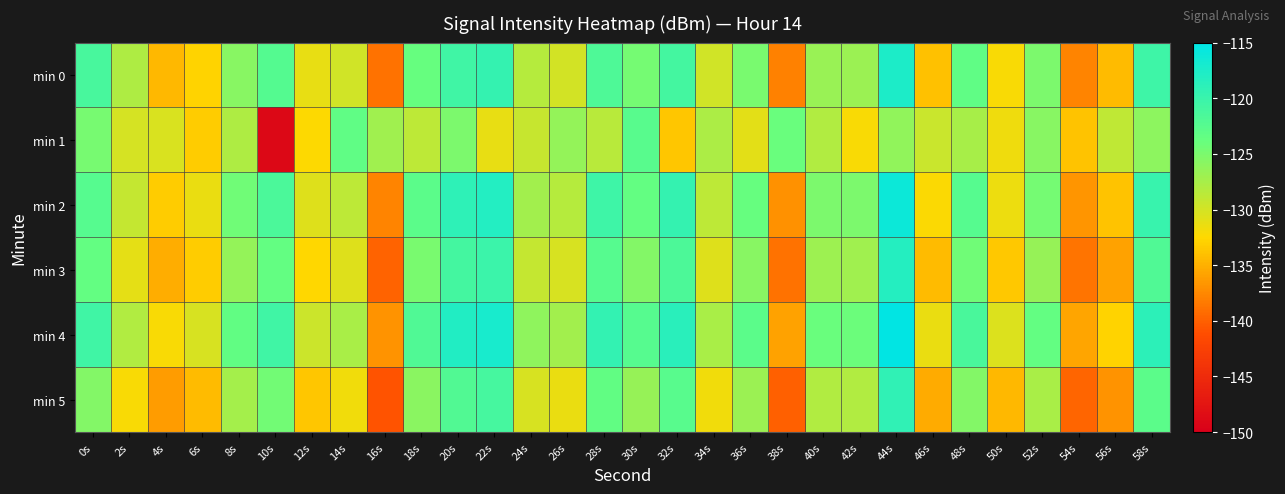

Reading right to left, what are all the values shown in this chart?

min 0: 58s=-120.4	56s=-134.4	54s=-137.8	52s=-125.1	50s=-132.1	48s=-123.3	46s=-134.0	44s=-117.5	42s=-126.8	40s=-126.7	38s=-137.9	36s=-124.9	34s=-129.9	32s=-121.0	30s=-124.6	28s=-121.8	26s=-129.9	24s=-128.4	22s=-119.5	20s=-120.5	18s=-123.8	16s=-138.9	14s=-129.8	12s=-131.2	10s=-122.3	8s=-125.8	6s=-132.8	4s=-134.5	2s=-127.9	0s=-121.2
min 1: 58s=-126.0	56s=-128.9	54s=-133.8	52s=-125.7	50s=-131.6	48s=-127.5	46s=-129.4	44s=-126.3	42s=-132.2	40s=-128.1	38s=-124.0	36s=-130.9	34s=-127.8	32s=-133.7	30s=-122.6	28s=-128.5	26s=-126.4	24s=-129.3	22s=-131.2	20s=-125.1	18s=-128.8	16s=-127.1	14s=-123.3	12s=-132.4	10s=-149.0	8s=-127.9	6s=-133.3	4s=-130.4	2s=-130.1	0s=-124.8
min 2: 58s=-119.9	56s=-133.8	54s=-136.7	52s=-124.6	50s=-131.5	48s=-122.4	46s=-132.3	44s=-116.2	42s=-125.1	40s=-125.0	38s=-136.9	36s=-123.8	34s=-128.7	32s=-119.6	30s=-123.5	28s=-120.4	26s=-128.3	24s=-127.2	22s=-118.1	20s=-119.0	18s=-122.9	16s=-137.8	14s=-128.7	12s=-130.6	10s=-121.5	8s=-124.4	6s=-131.3	4s=-133.2	2s=-129.1	0s=-122.5
min 3: 58s=-121.9	56s=-135.8	54s=-138.7	52s=-126.6	50s=-133.5	48s=-124.4	46s=-134.3	44s=-118.2	42s=-127.1	40s=-127.0	38s=-138.9	36s=-125.8	34s=-130.7	32s=-121.6	30s=-125.5	28s=-122.4	26s=-130.3	24s=-129.2	22s=-120.1	20s=-121.0	18s=-124.9	16s=-139.8	14s=-130.7	12s=-132.6	10s=-123.5	8s=-126.4	6s=-133.3	4s=-135.2	2s=-131.1	0s=-123.5
min 4: 58s=-118.9	56s=-132.8	54s=-135.7	52s=-123.6	50s=-130.5	48s=-121.4	46s=-131.3	44s=-115.2	42s=-124.1	40s=-124.0	38s=-135.9	36s=-122.8	34s=-127.7	32s=-118.6	30s=-122.5	28s=-119.4	26s=-127.3	24s=-126.2	22s=-117.1	20s=-118.0	18s=-121.9	16s=-136.8	14s=-127.7	12s=-129.6	10s=-120.5	8s=-123.4	6s=-130.3	4s=-132.2	2s=-128.1	0s=-120.5
min 5: 58s=-122.9	56s=-136.8	54s=-139.7	52s=-127.6	50s=-134.5	48s=-125.4	46s=-135.3	44s=-119.2	42s=-128.1	40s=-128.0	38s=-139.9	36s=-126.8	34s=-131.7	32s=-122.6	30s=-126.5	28s=-123.4	26s=-131.3	24s=-130.2	22s=-121.1	20s=-122.0	18s=-125.9	16s=-140.8	14s=-131.7	12s=-133.6	10s=-124.5	8s=-127.4	6s=-134.3	4s=-136.2	2s=-132.1	0s=-125.5